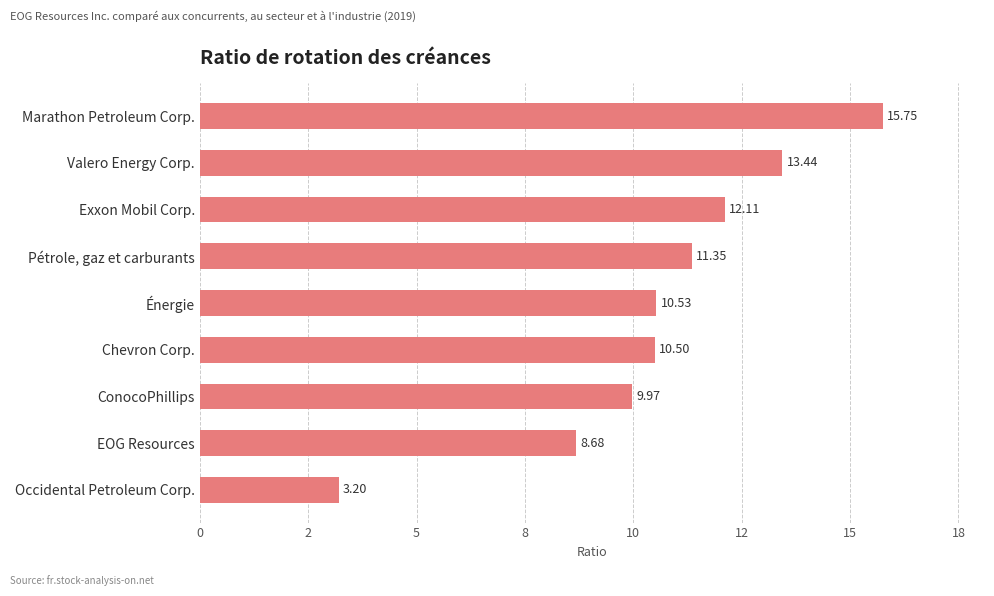

Count the number of categories in the chart.

9